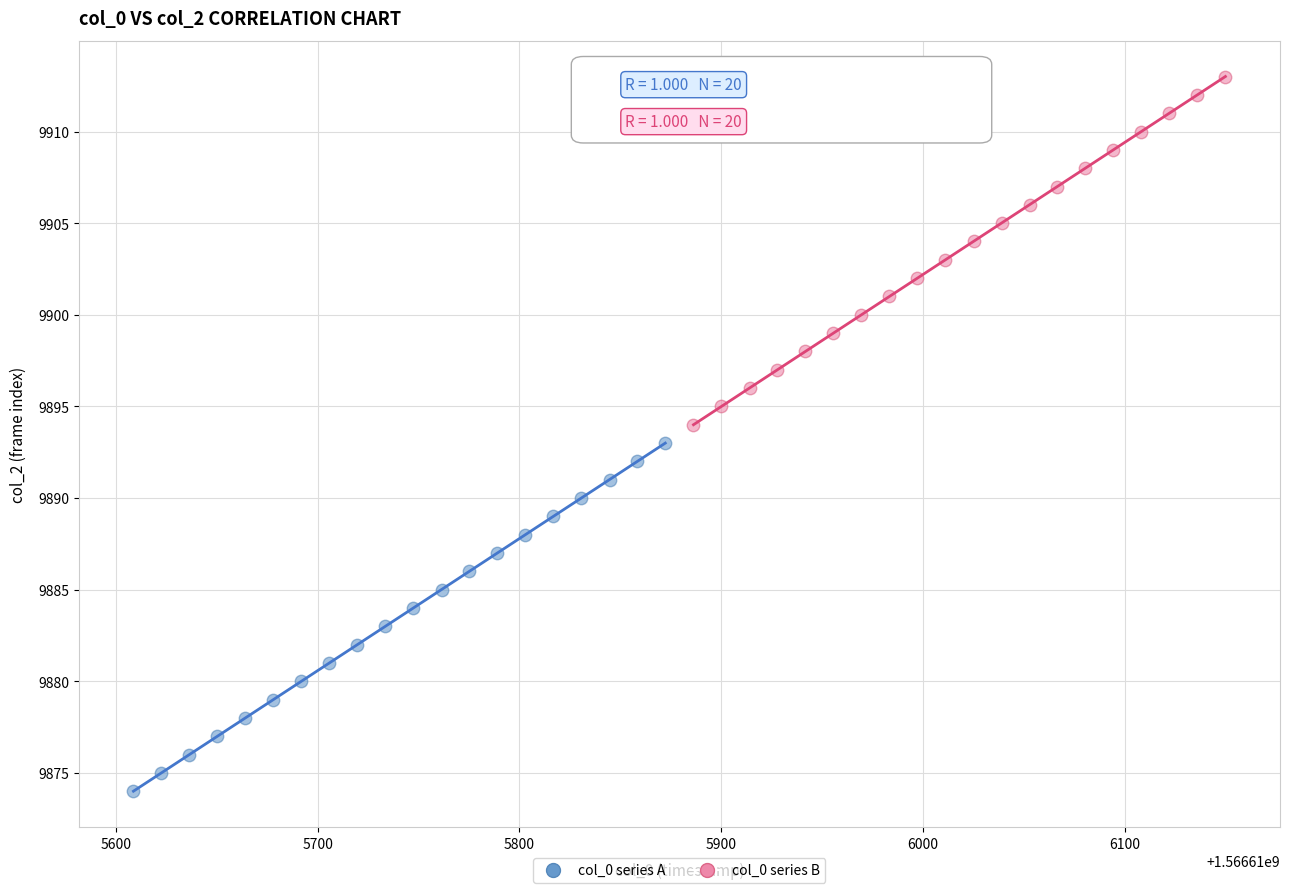

Which series contains the highest Y value?

col_0 series B